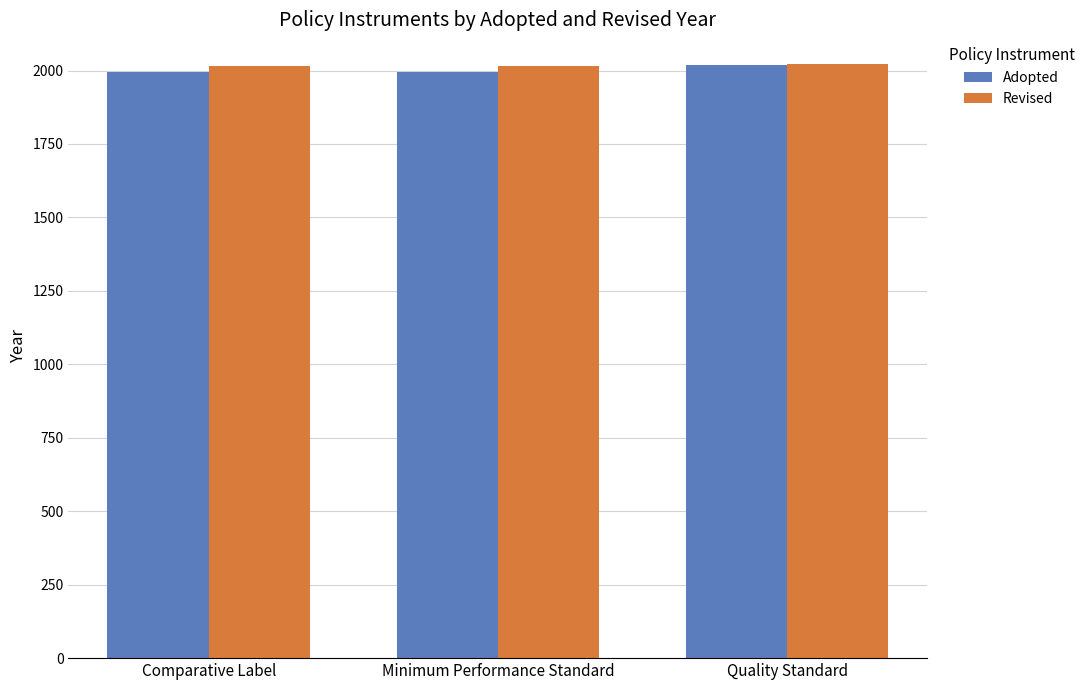

How many bars are there in total?

6